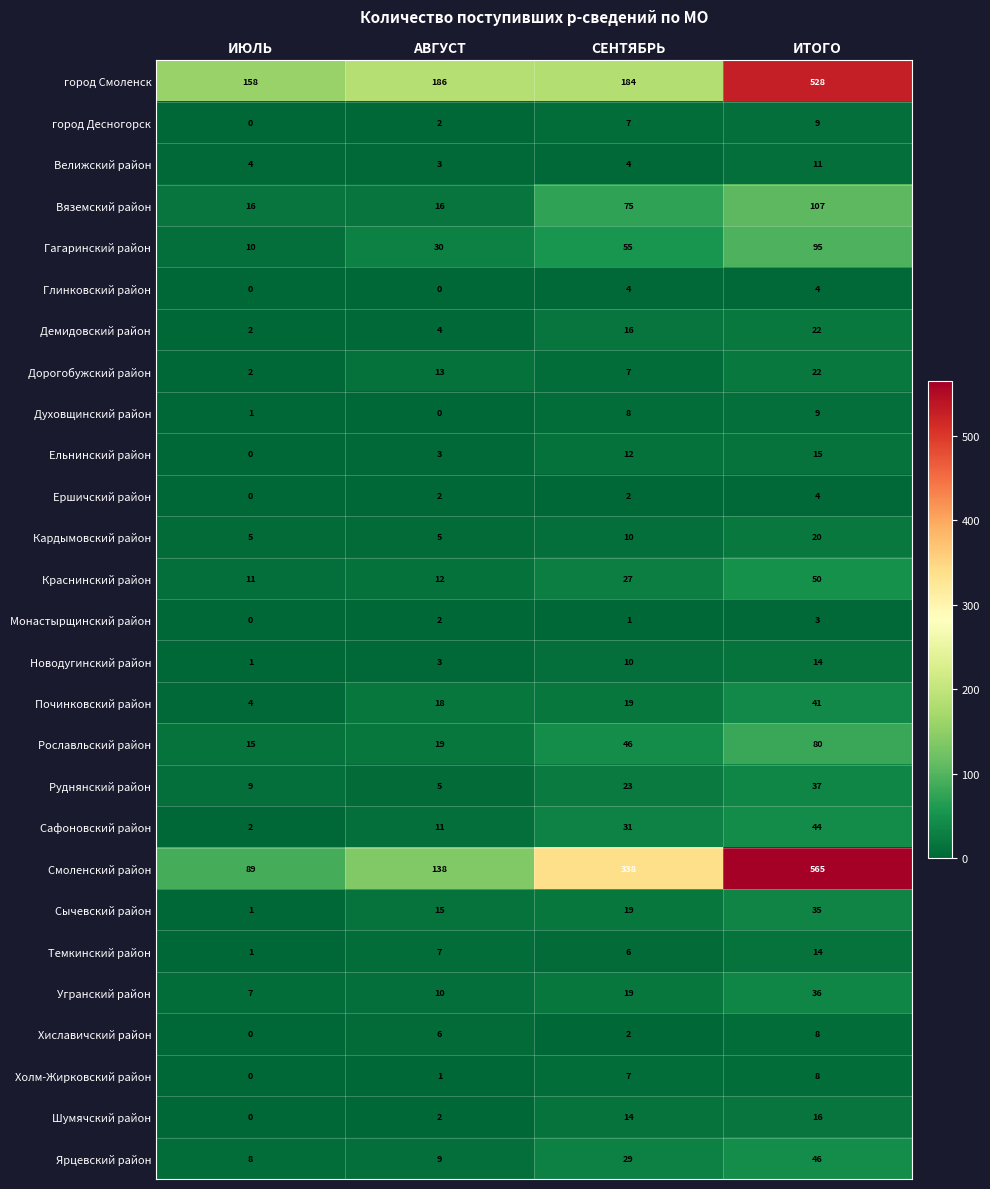

Between АВГУСТ and СЕНТЯБРЬ, which series saw the biggest shift?

Смоленский район